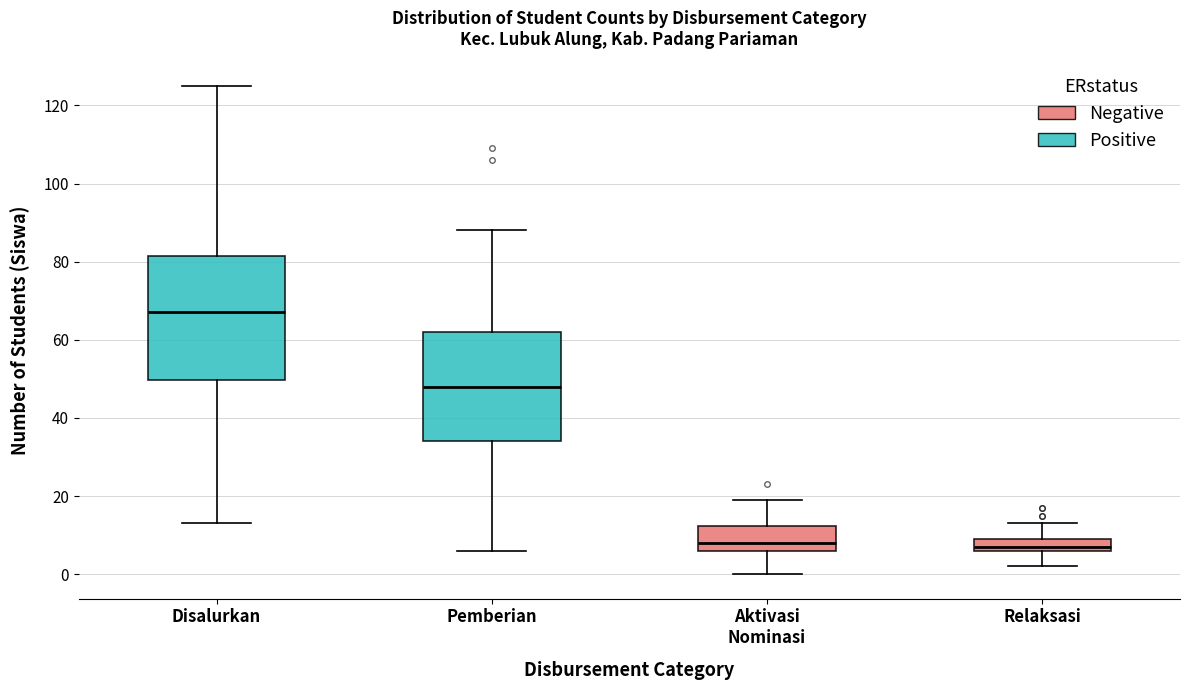

Where does the lower whisker of the box for Disalurkan end on the y-axis? The values are not printed on the chart, so give them approximately, as read against the axis.

14